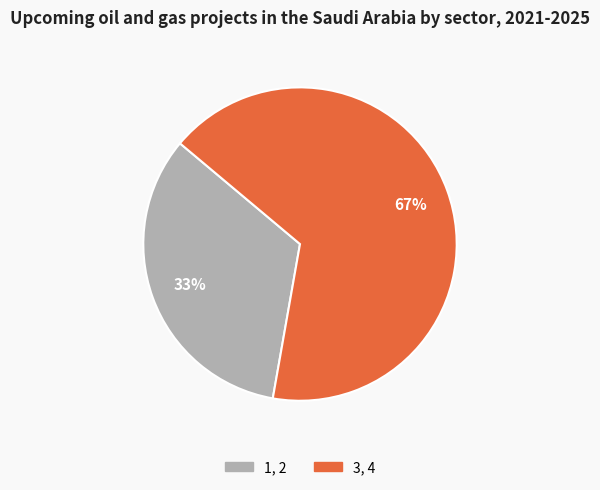

How many segments does this pie chart have?

2